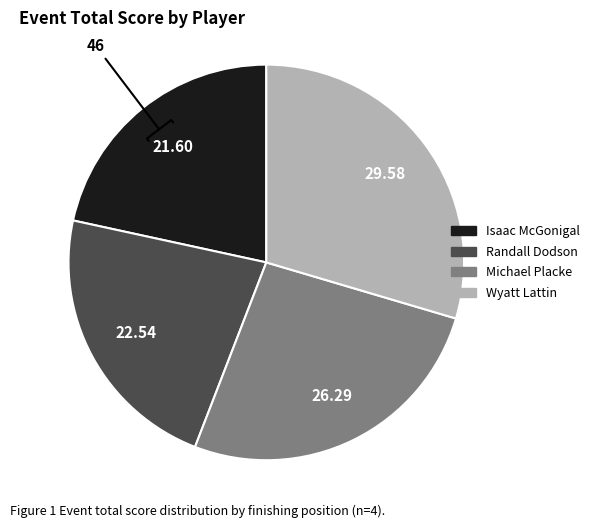

Between Wyatt Lattin and Isaac McGonigal, which is larger?

Wyatt Lattin